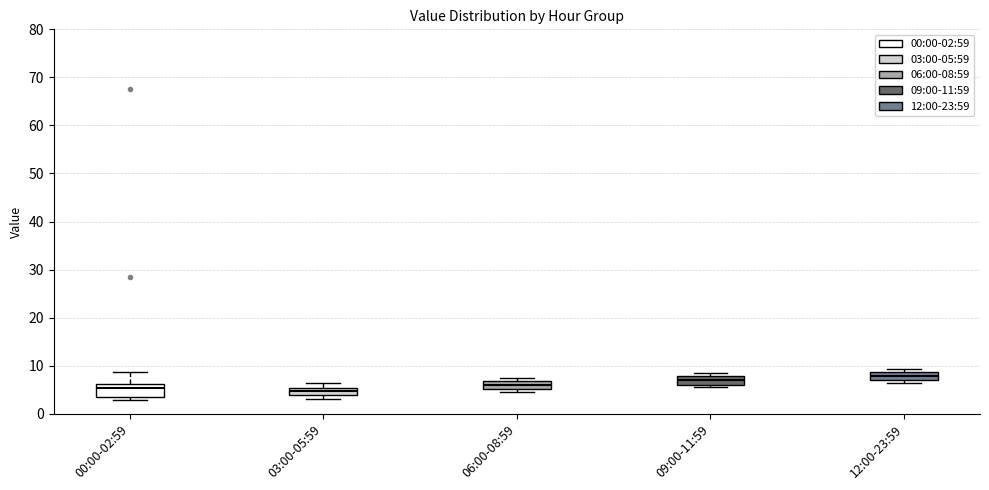

Reading left to right, transcribe this box plot: for each box, give where its median line is, the range the box spans, and where its two whiskers end, as read against the y-axis. The values are not printed on the chart, so give them approximately, as read against the axis.

00:00-02:59: median 5, box 4 to 6, whiskers 3 to 9
03:00-05:59: median 5 (inside the box), box 4 to 5, whiskers 3 to 6
06:00-08:59: median 6, box 5 to 7, whiskers 5 (just below the box's lower edge) to 8
09:00-11:59: median 7, box 6 to 8, whiskers 6 (just below the box's lower edge) to 9
12:00-23:59: median 8, box 7 to 9, whiskers 6 to 9 (just above the box's upper edge)